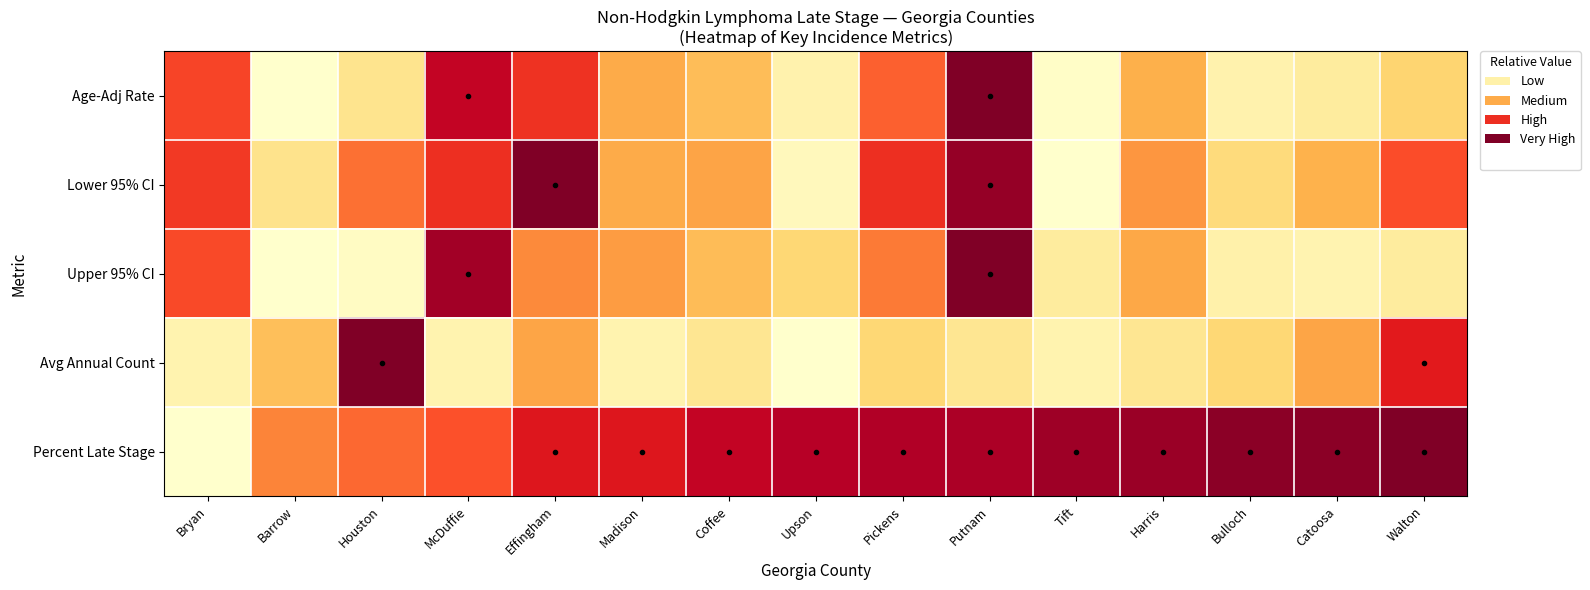

Reading right to left, transcribe all the data shown in this chart.

Age-Adj Rate: Walton=0.3	Catoosa=0.1	Bulloch=0.1	Harris=0.4	Tift=0.0	Putnam=1.0	Pickens=0.6	Upson=0.1	Coffee=0.3	Madison=0.4	Effingham=0.7	McDuffie=0.9	Houston=0.2	Barrow=0.0	Bryan=0.6
Lower 95% CI: Walton=0.6	Catoosa=0.4	Bulloch=0.2	Harris=0.5	Tift=0.0	Putnam=1.0	Pickens=0.7	Upson=0.0	Coffee=0.4	Madison=0.4	Effingham=1.0	McDuffie=0.7	Houston=0.6	Barrow=0.2	Bryan=0.7
Upper 95% CI: Walton=0.1	Catoosa=0.1	Bulloch=0.1	Harris=0.4	Tift=0.1	Putnam=1.0	Pickens=0.5	Upson=0.3	Coffee=0.3	Madison=0.4	Effingham=0.5	McDuffie=0.9	Houston=0.0	Barrow=0.0	Bryan=0.6
Avg Annual Count: Walton=0.8	Catoosa=0.4	Bulloch=0.2	Harris=0.2	Tift=0.1	Putnam=0.2	Pickens=0.2	Upson=0.0	Coffee=0.2	Madison=0.1	Effingham=0.4	McDuffie=0.1	Houston=1.0	Barrow=0.3	Bryan=0.1
Percent Late Stage: Walton=1.0	Catoosa=1.0	Bulloch=1.0	Harris=0.9	Tift=0.9	Putnam=0.9	Pickens=0.9	Upson=0.9	Coffee=0.9	Madison=0.8	Effingham=0.8	McDuffie=0.6	Houston=0.6	Barrow=0.5	Bryan=0.0